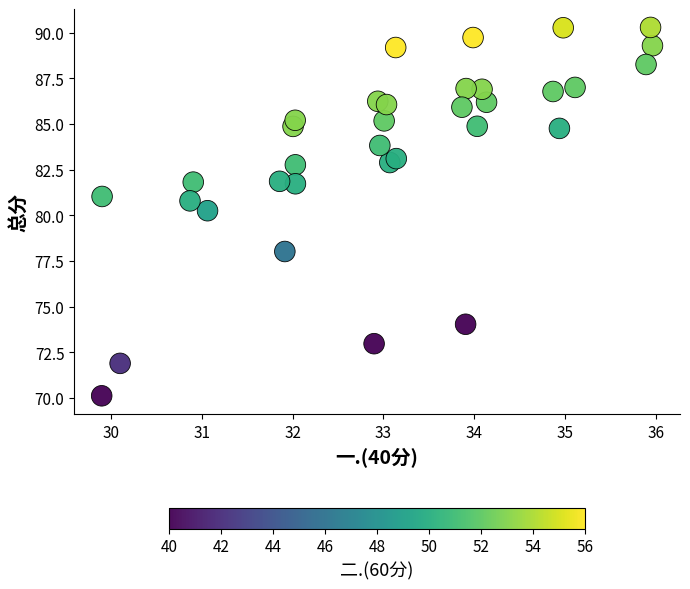

What is the range of X values (max minus min)?

6.1